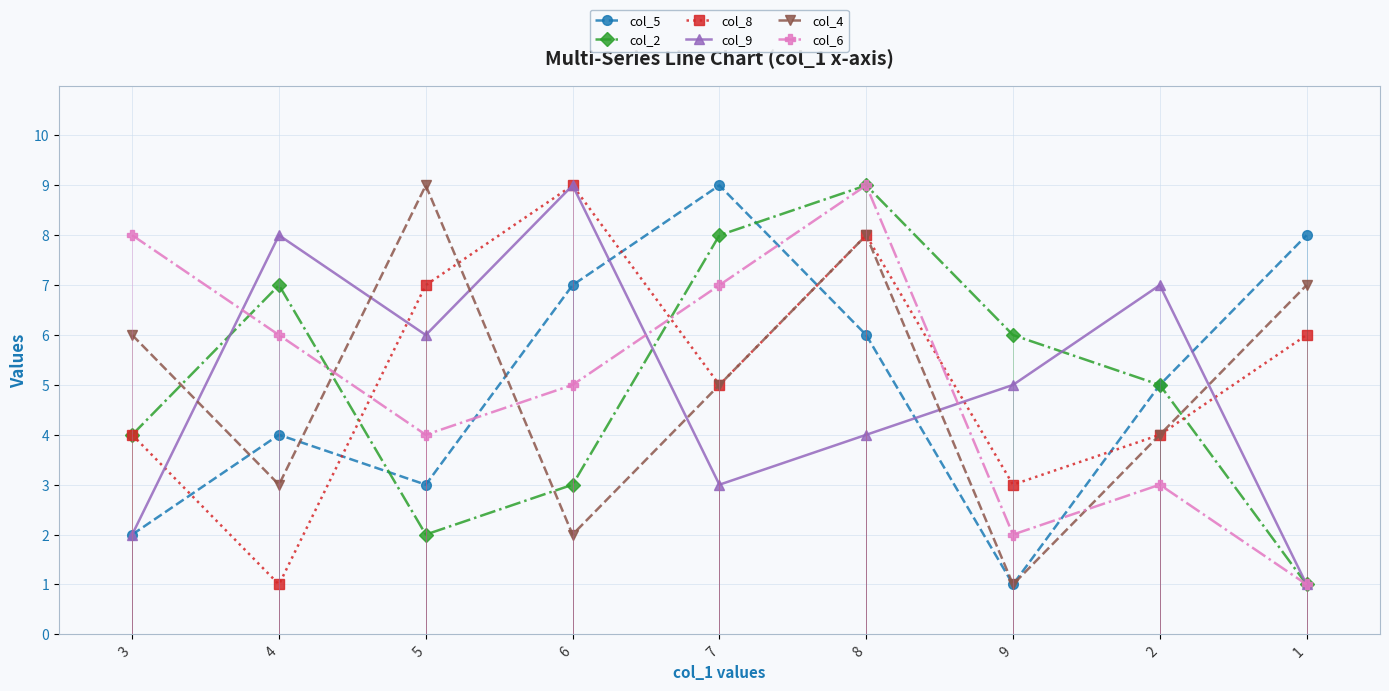

Does the chart have visible grid lines?

Yes